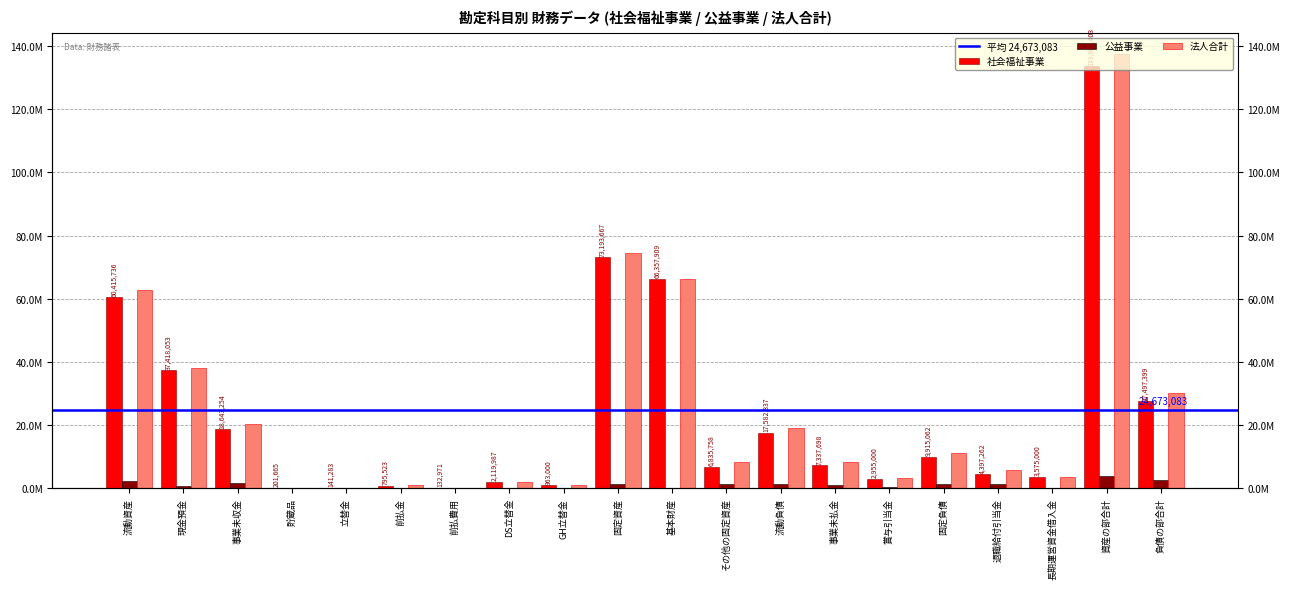

Is it true that 法人合計 equals 54956498 at 現金預金?

False